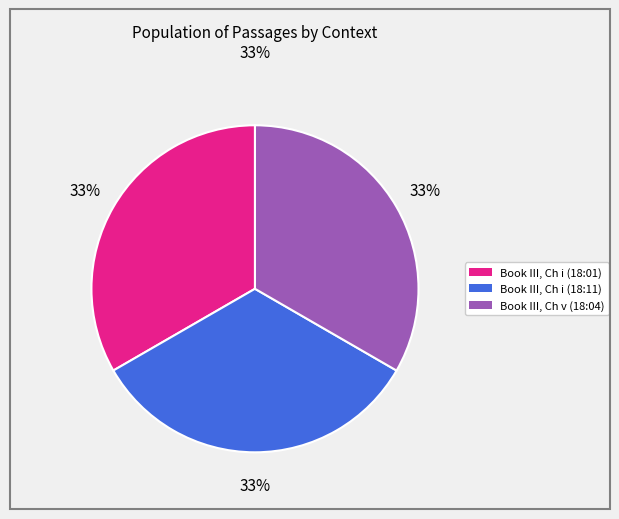

To the nearest percent, what is the average slice percentage?

33%